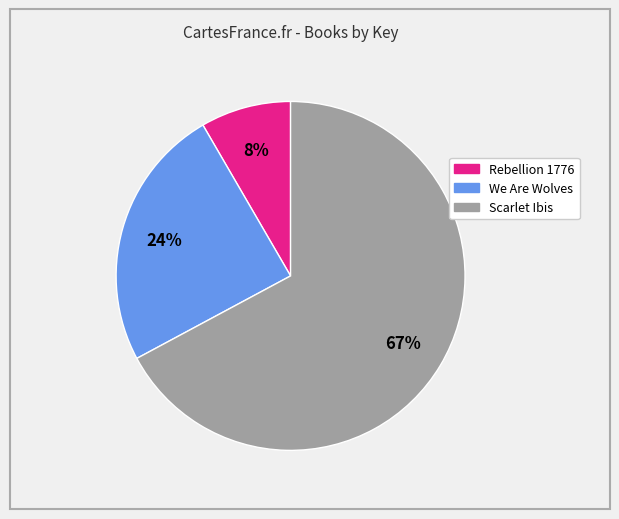

To the nearest percent, what is the average slice percentage?

33%